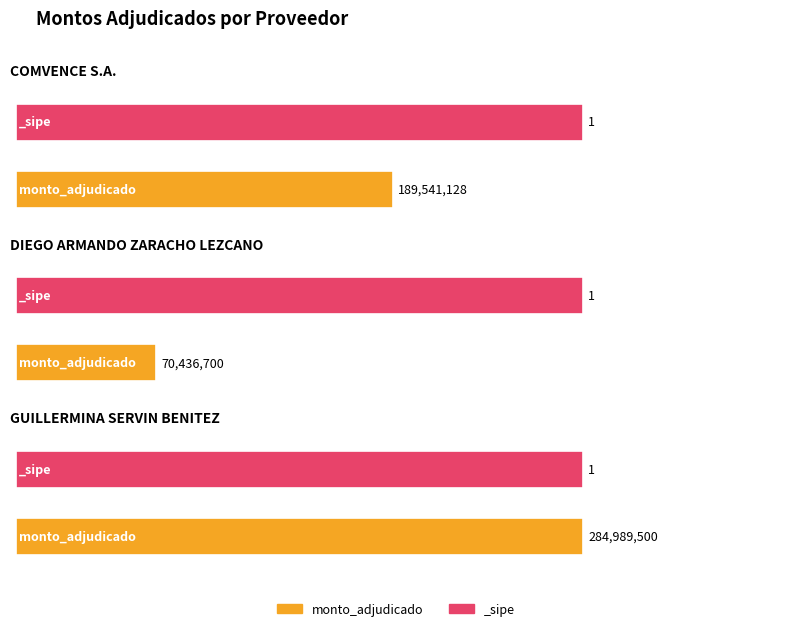

Are the bars grouped side by side (vs. stacked)?

Yes